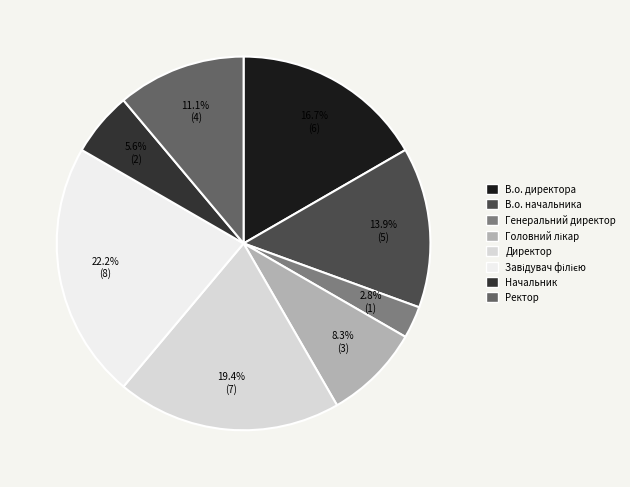

Rank the categories by value from lowest to highest.

Генеральний директор, Начальник, Головний лікар, Ректор, В.о. начальника, В.о. директора, Директор, Завідувач філією